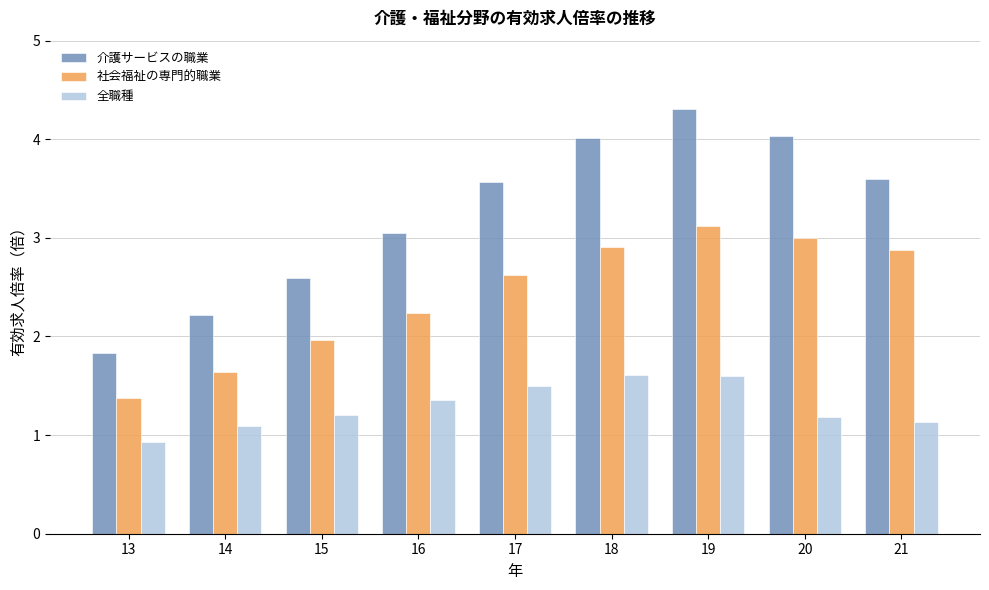

What are all the series names shown in the legend?

介護サービスの職業, 社会福祉の専門的職業, 全職種